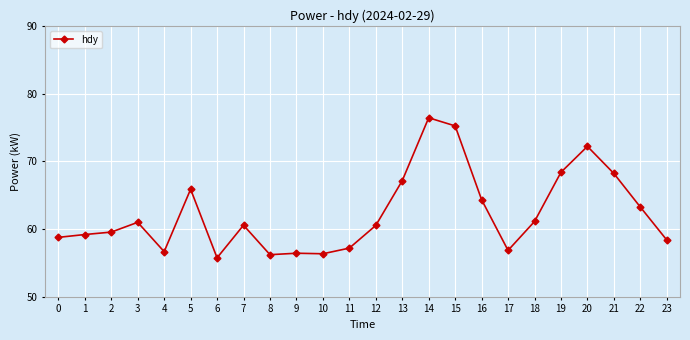

What is the difference between the maximum and minimum values?

20.7